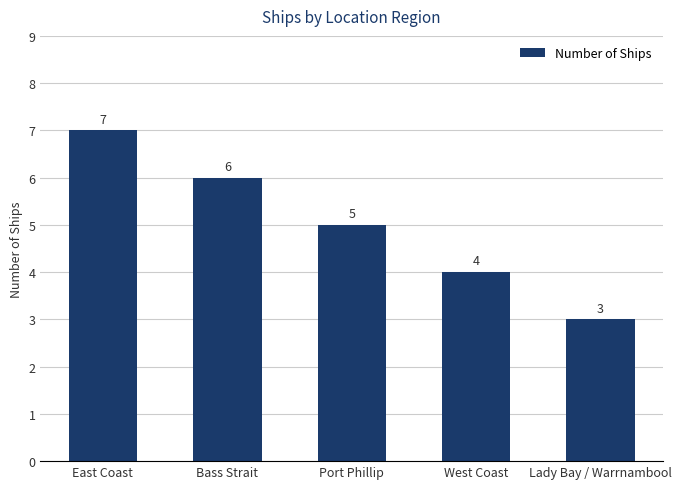

Rank the categories by value from lowest to highest.

Lady Bay / Warrnambool, West Coast, Port Phillip, Bass Strait, East Coast